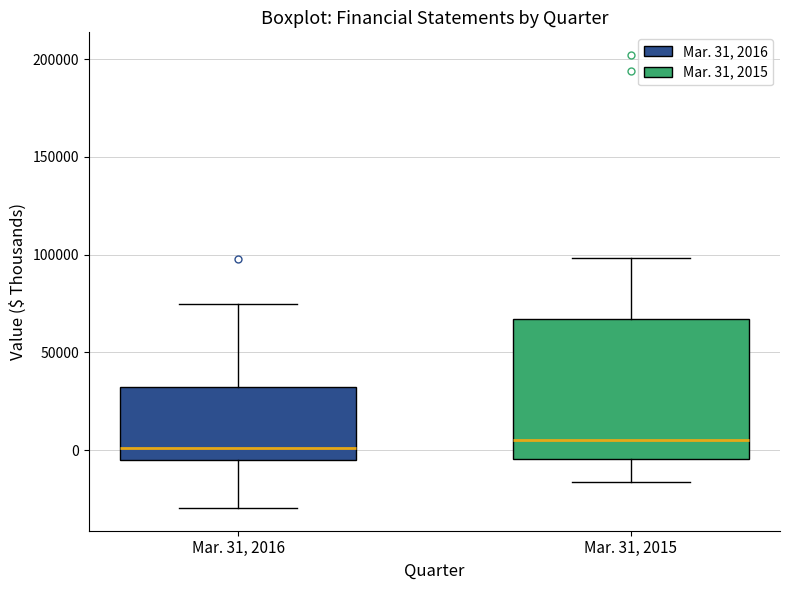

Reading left to right, transcribe this box plot: for each box, give where its median line is, the range the box spans, and where its two whiskers end, as read against the y-axis. The values are not printed on the chart, so give them approximately, as read against the axis.

Mar. 31, 2016: median 0, box -5000 to 30000, whiskers -30000 to 75000
Mar. 31, 2015: median 5000, box -5000 to 65000, whiskers -15000 to 100000